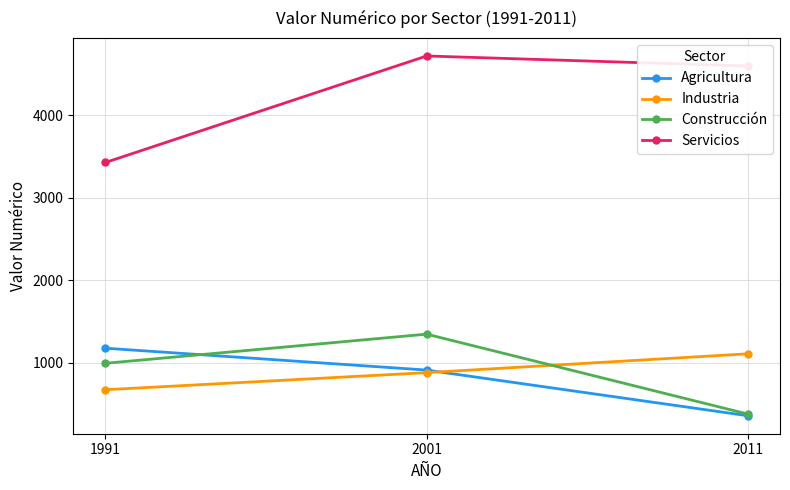

List the series in order of their peak value, lowest first.

Industria, Agricultura, Construcción, Servicios